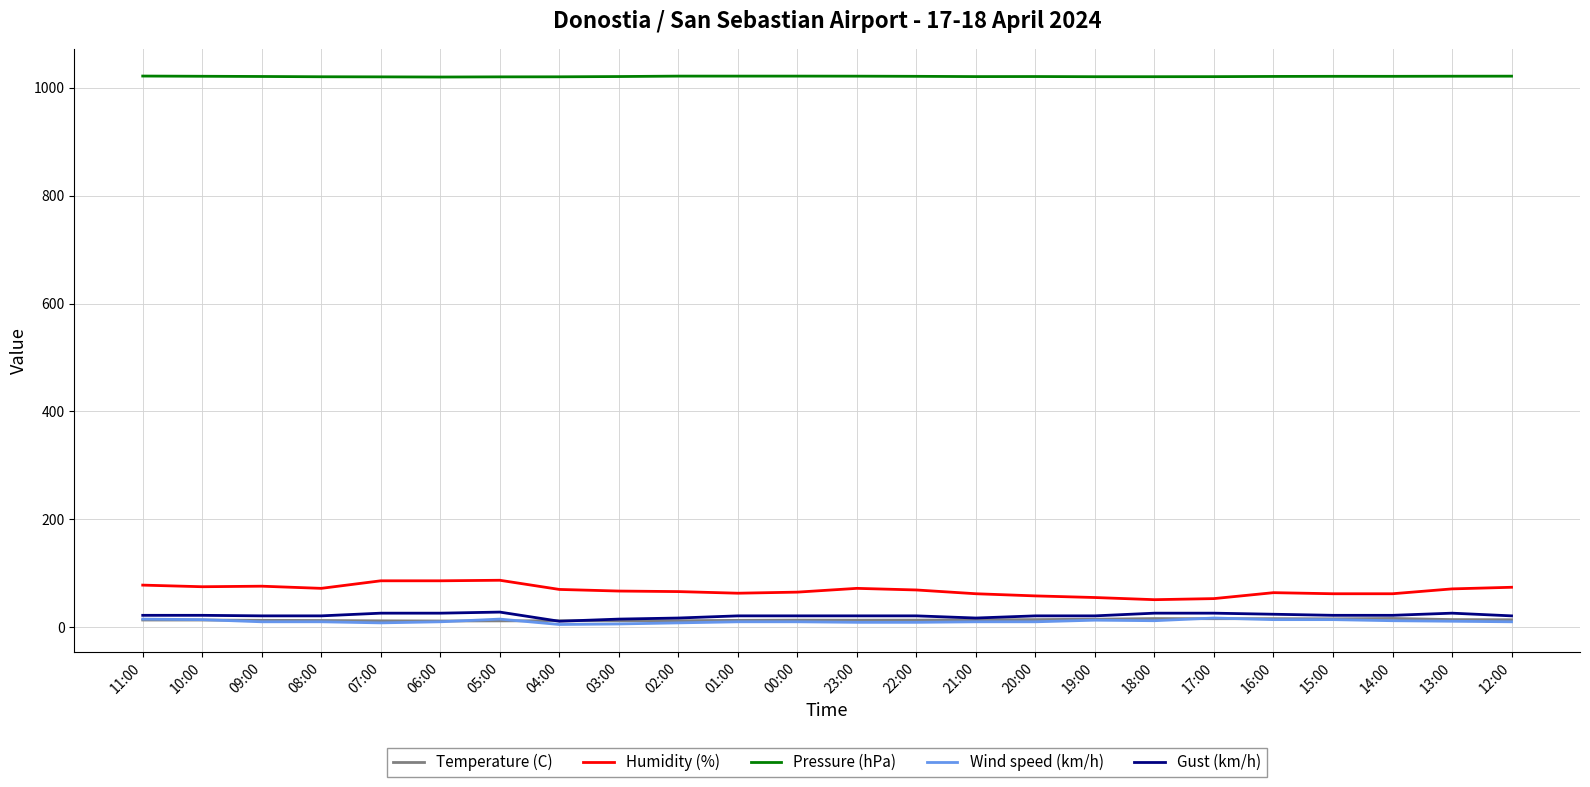

Is the value of Pressure (hPa) at 01:00 greater than the value of Wind speed (km/h) at 14:00?

Yes